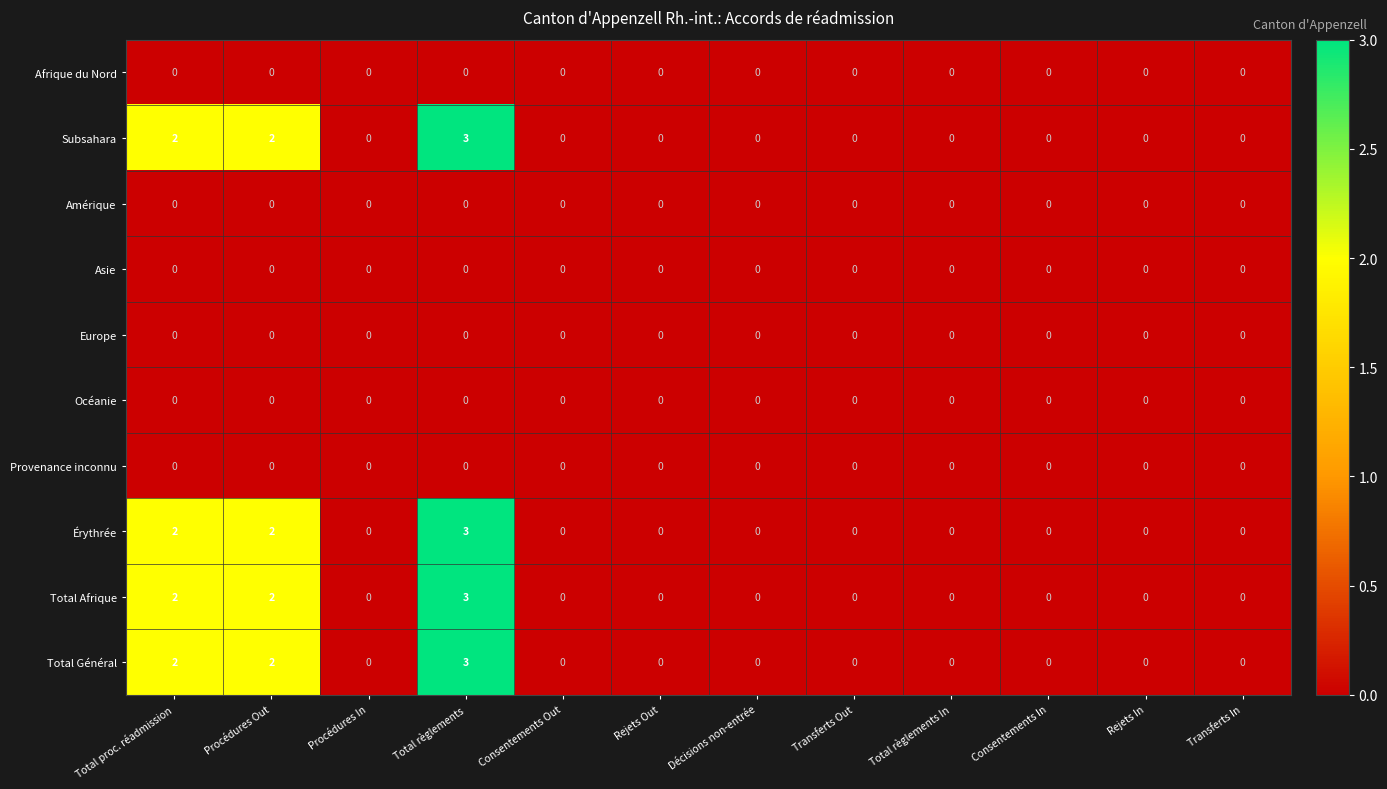

At which category is the sum across all series the highest?

Total règlements